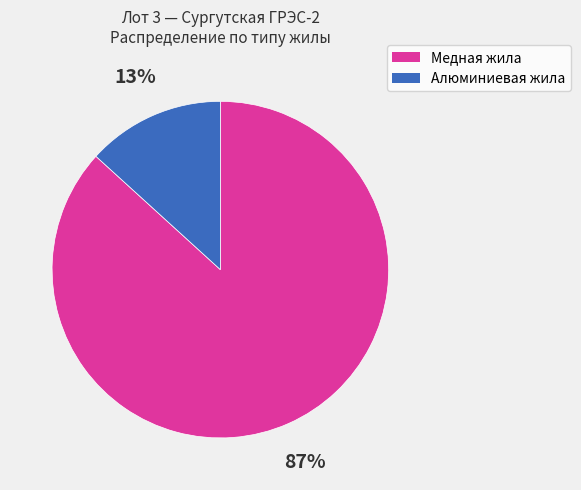

Is the sum of Медная жила and Алюминиевая жила greater than half?

Yes